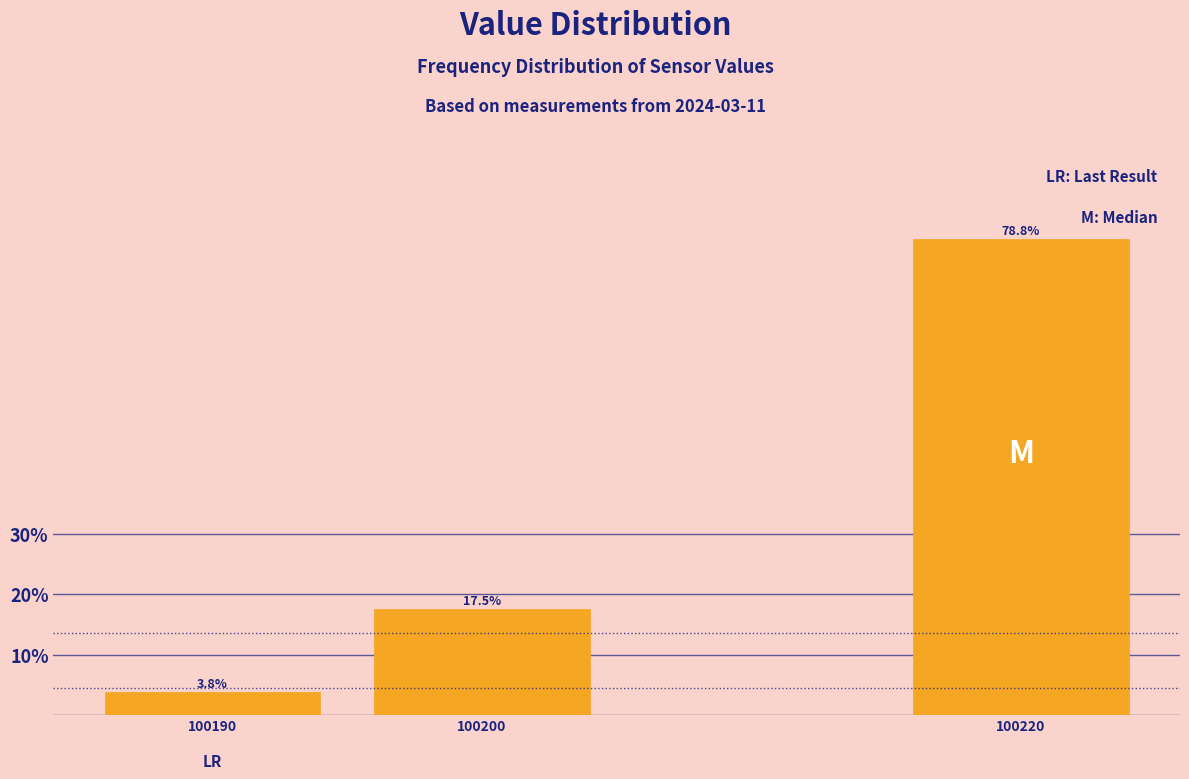

Reading left to right, transcribe all the data shown in this chart.

100190=3.8	100200=17.5	100220=78.8